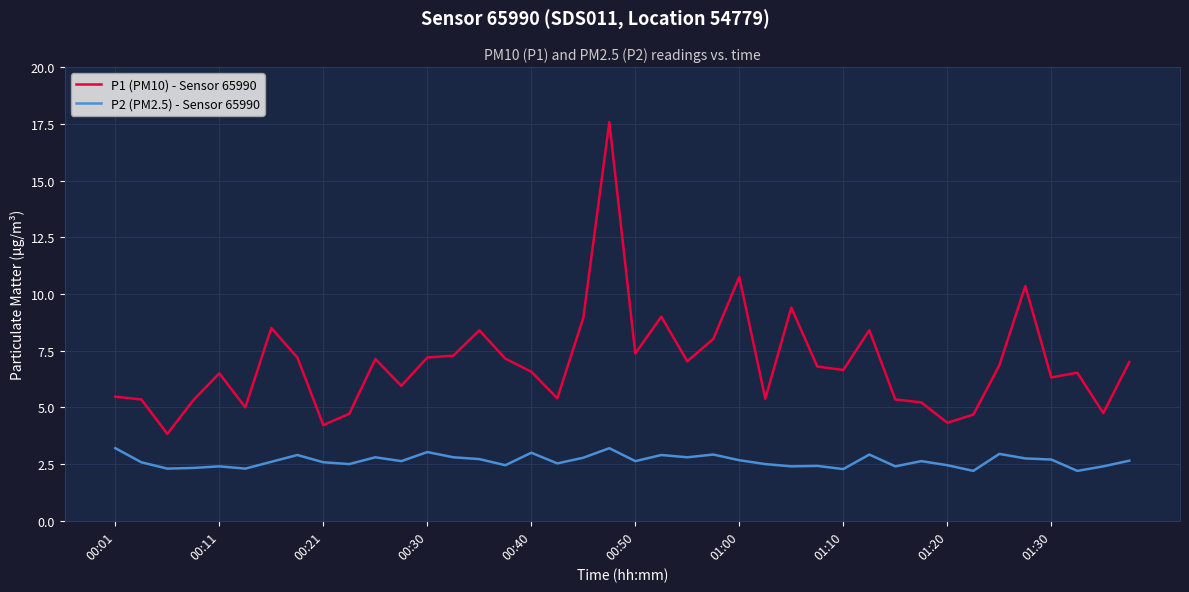

Count the number of data series in this chart.

2